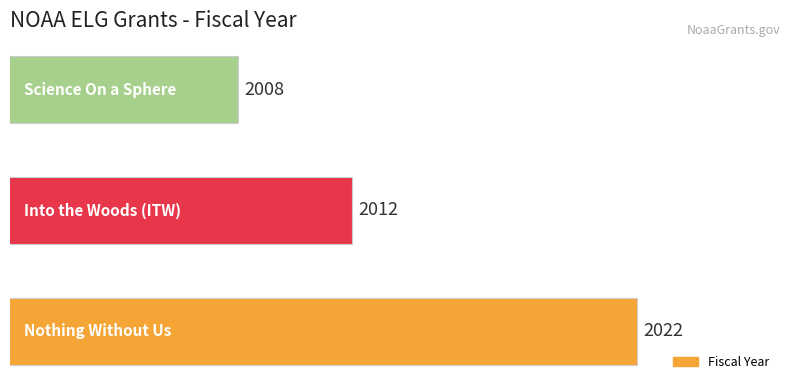

What is the smallest value displayed?

2008